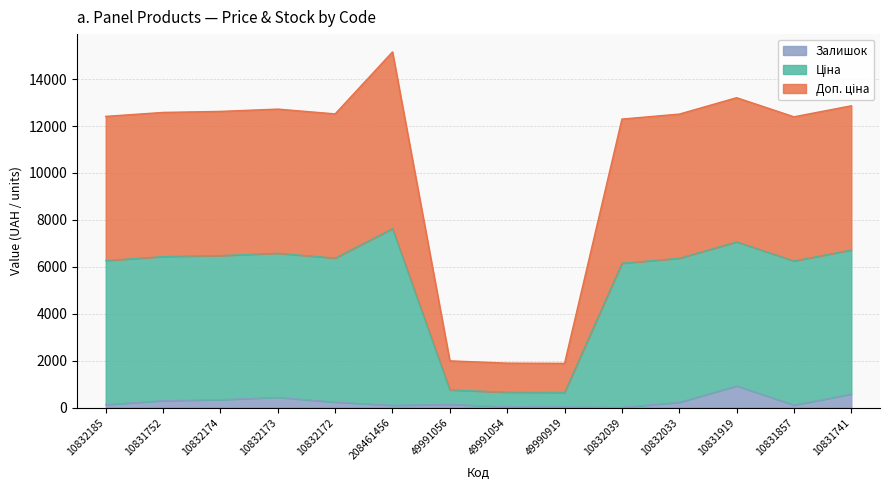

What is the sum of the Залишок values at 10832173 and 208461456?

531.2